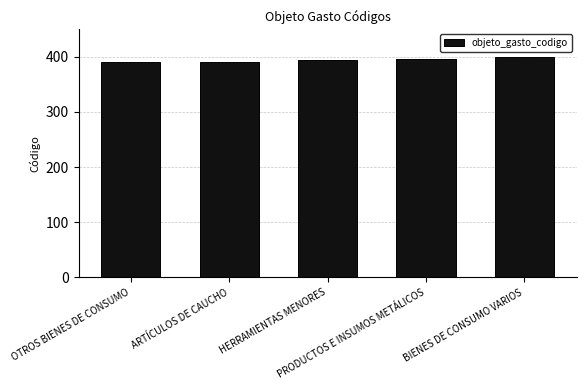

What is the value of the 4th bar from the left?

397